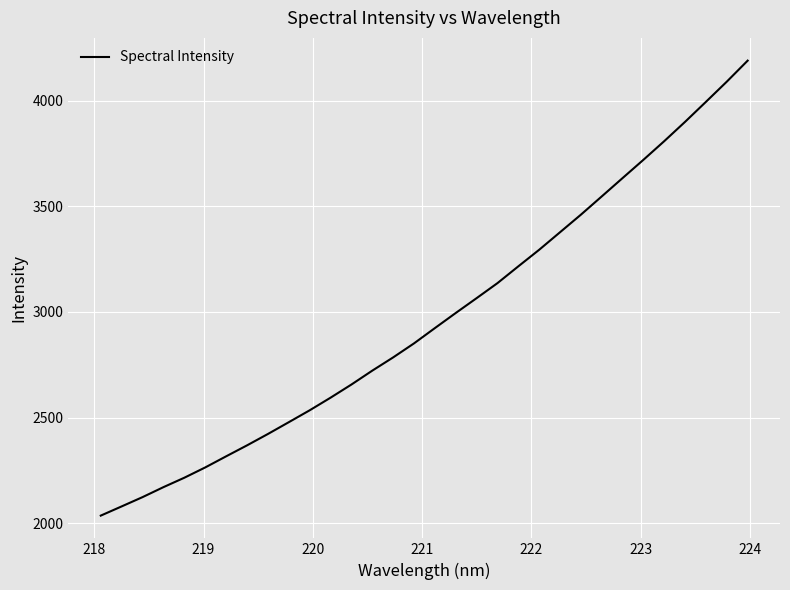

How many categories are shown in the chart?

32